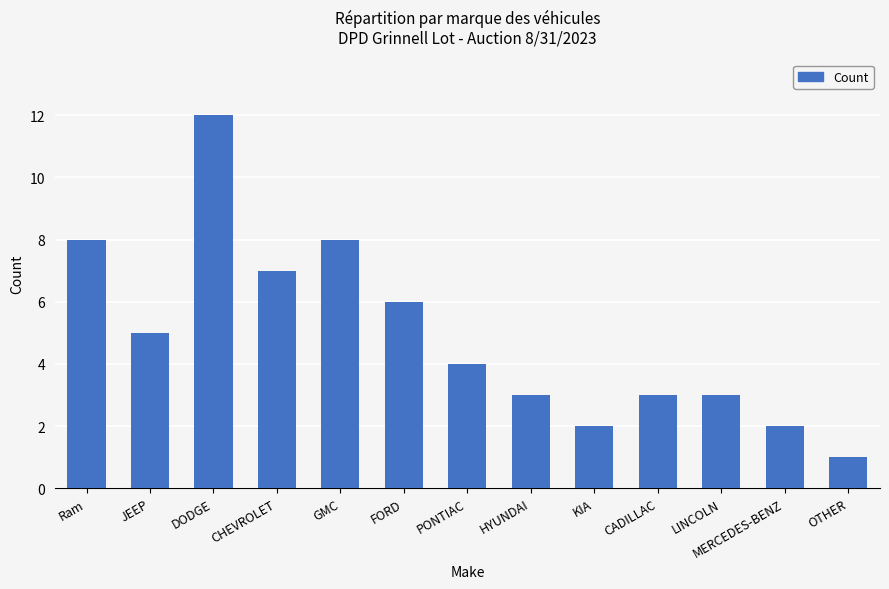

What is the change in value from FORD to HYUNDAI?

-3